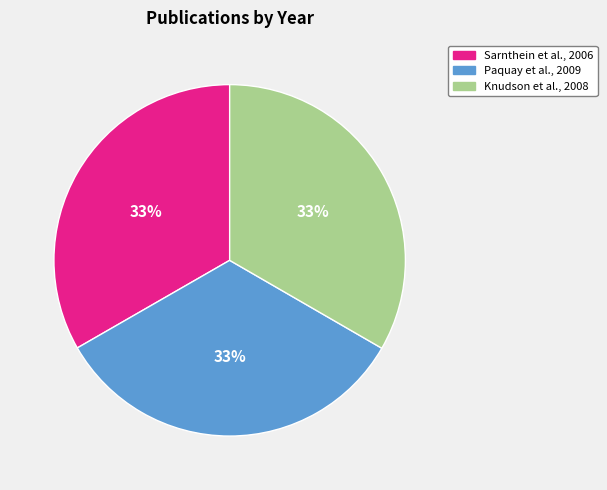

Combined, do Knudson et al., 2008 and Paquay et al., 2009 account for over 50%?

Yes